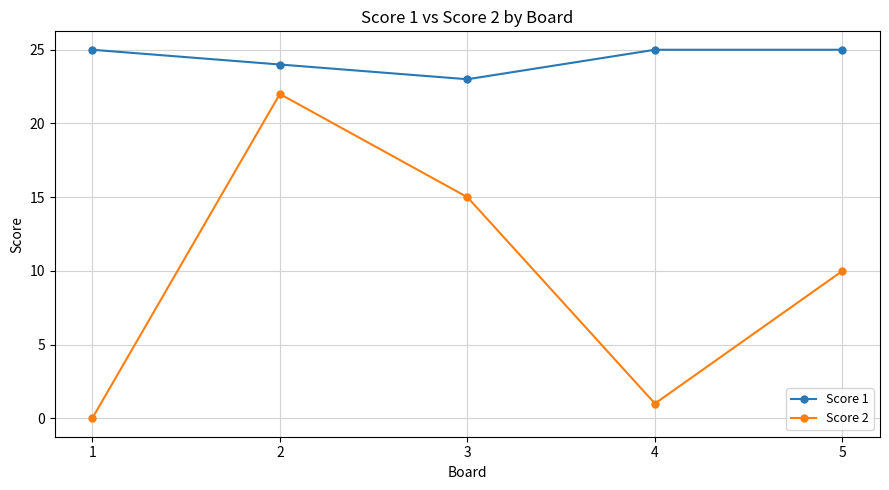

Reading right to left, list all the values displayed in this chart.

Score 1: 25	25	23	24	25
Score 2: 10	1	15	22	0